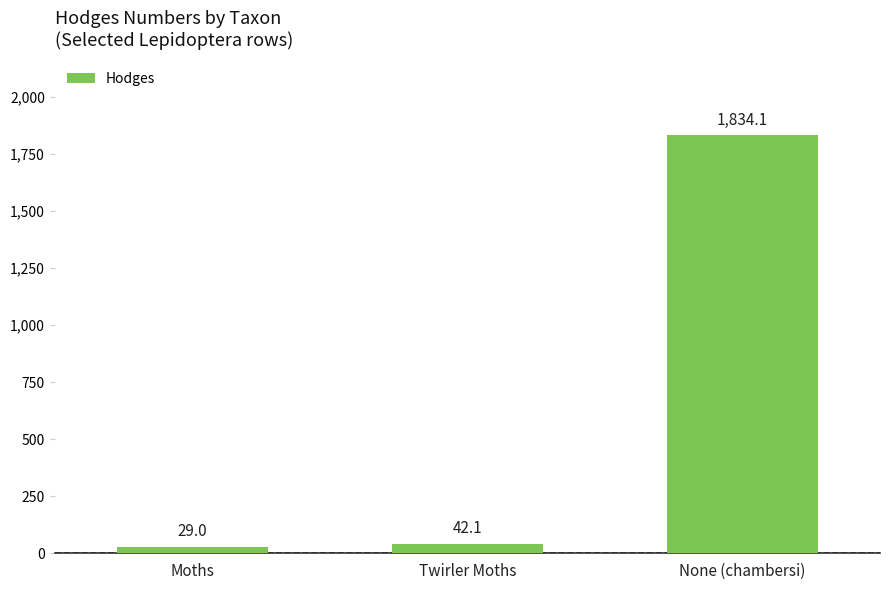

Approximately how many times larger is the value at None (chambersi) compared to Moths?

63.2